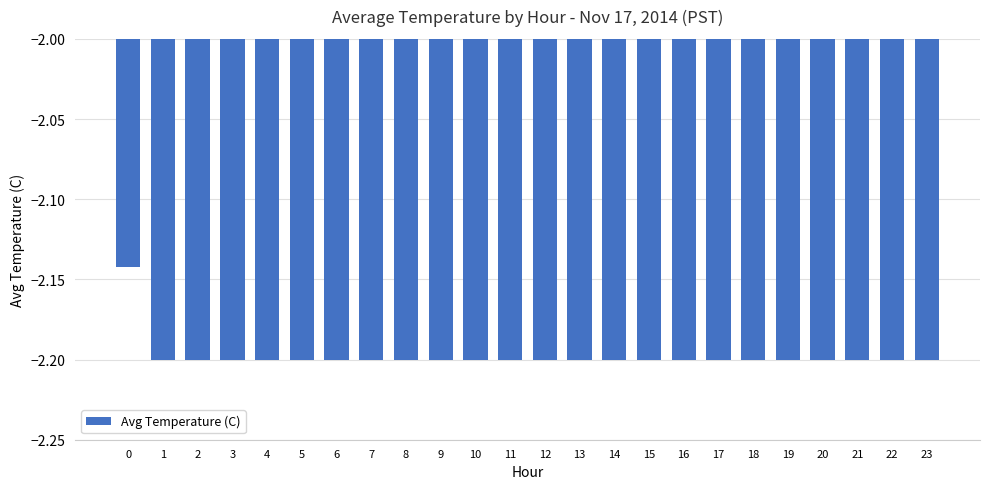

Is it true that the value at 13 is -3.3?

False